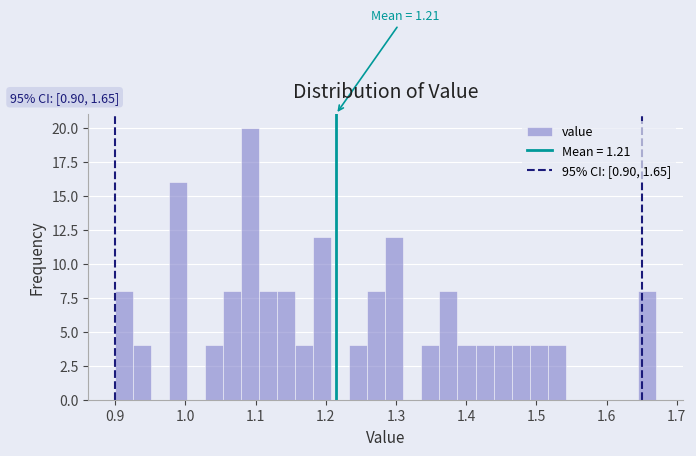

Read against the x-axis, roughly where is the centre of the tallest bar?

1.09